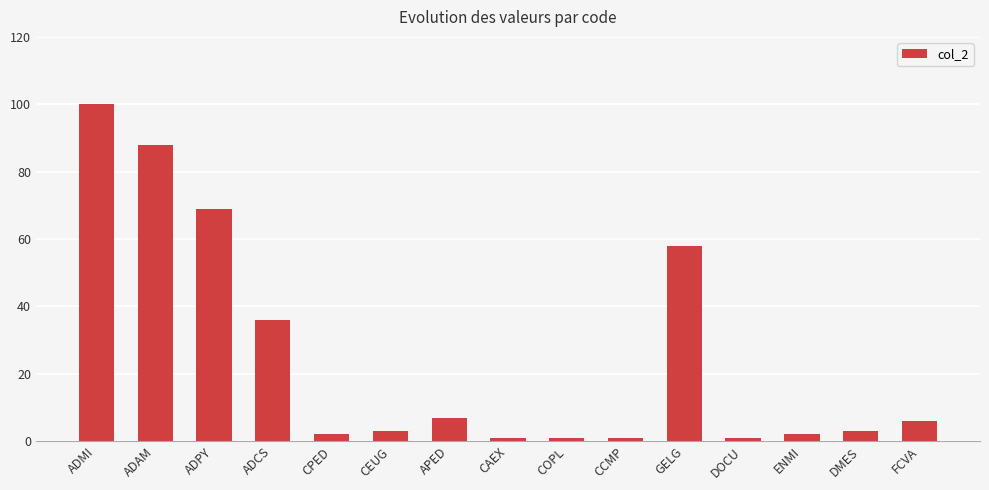

How many series are shown in this chart?

1